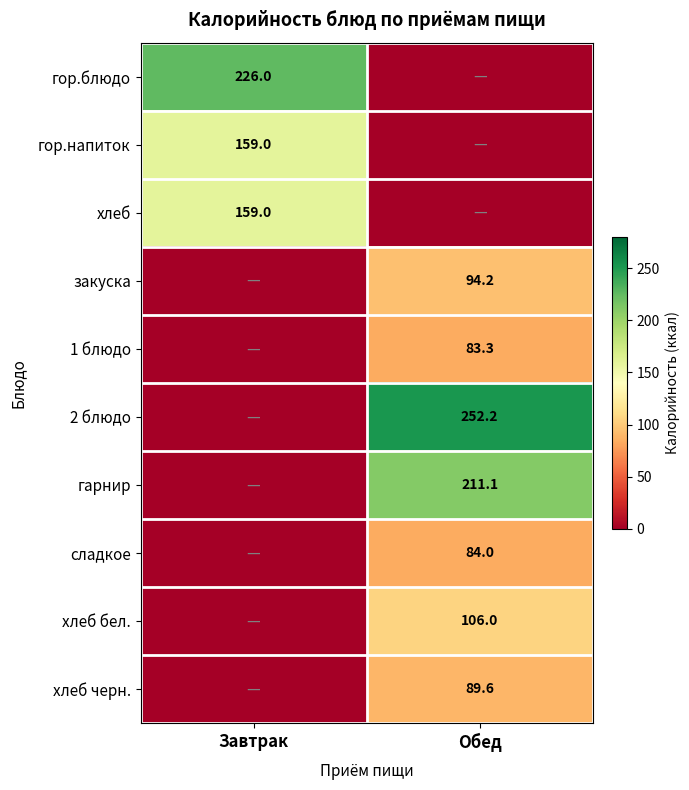

True or false: гарнир has a value of 211.1 at Обед.

True